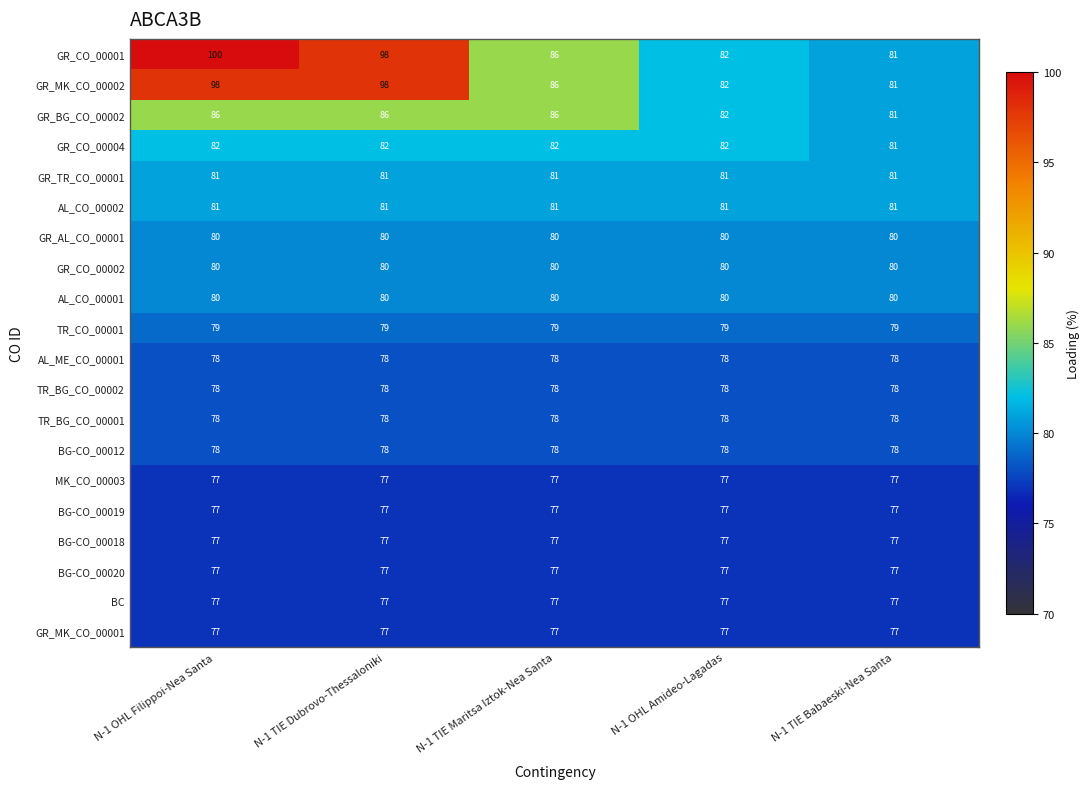

What is the total value across all series at N-1 OHL Filippoi-Nea Santa?

1621